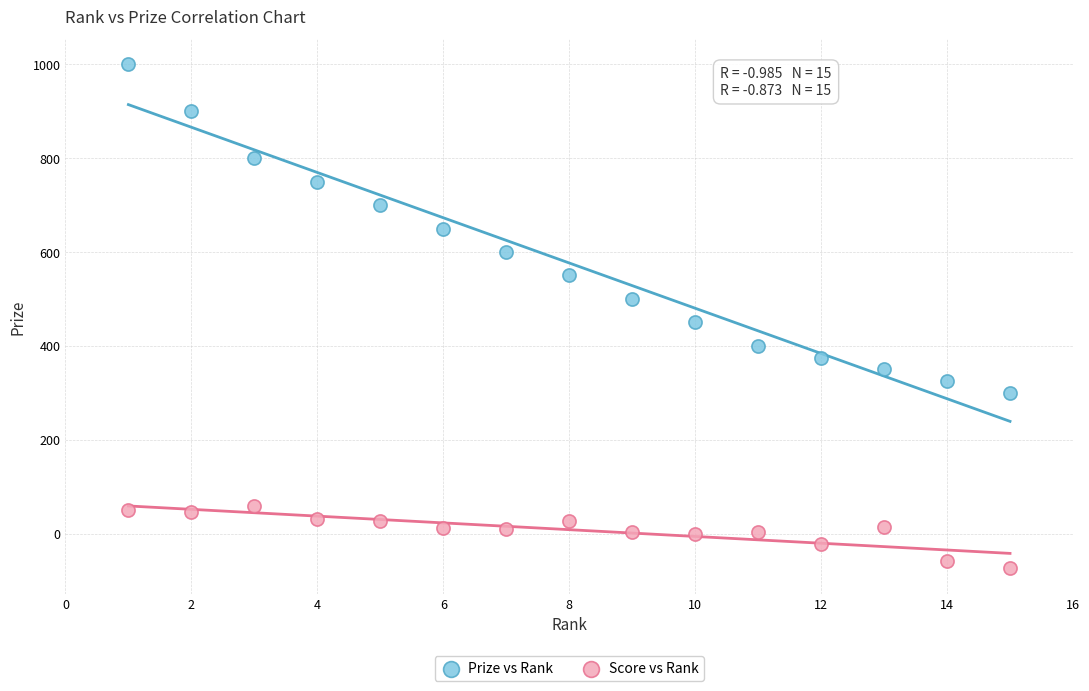

Which series contains the highest Y value?

Prize vs Rank